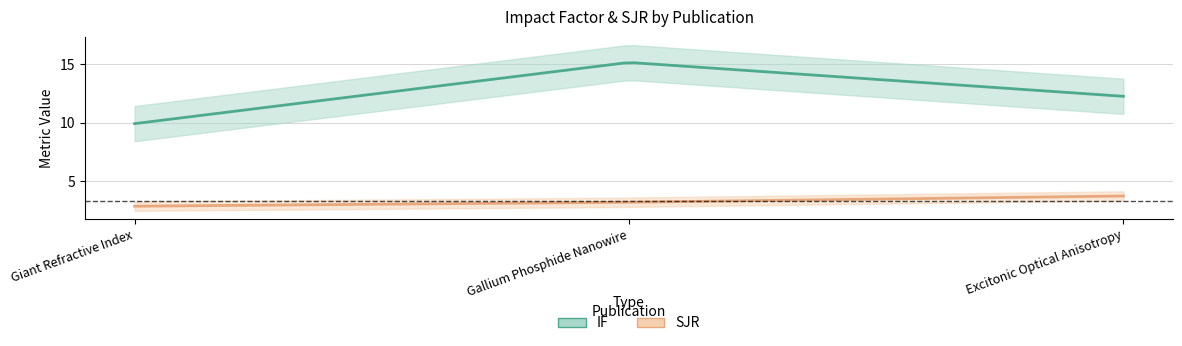

Reading left to right, transcribe all the data shown in this chart.

IF: 9.9	15.2	12.3
SJR: 2.9	3.2	3.8